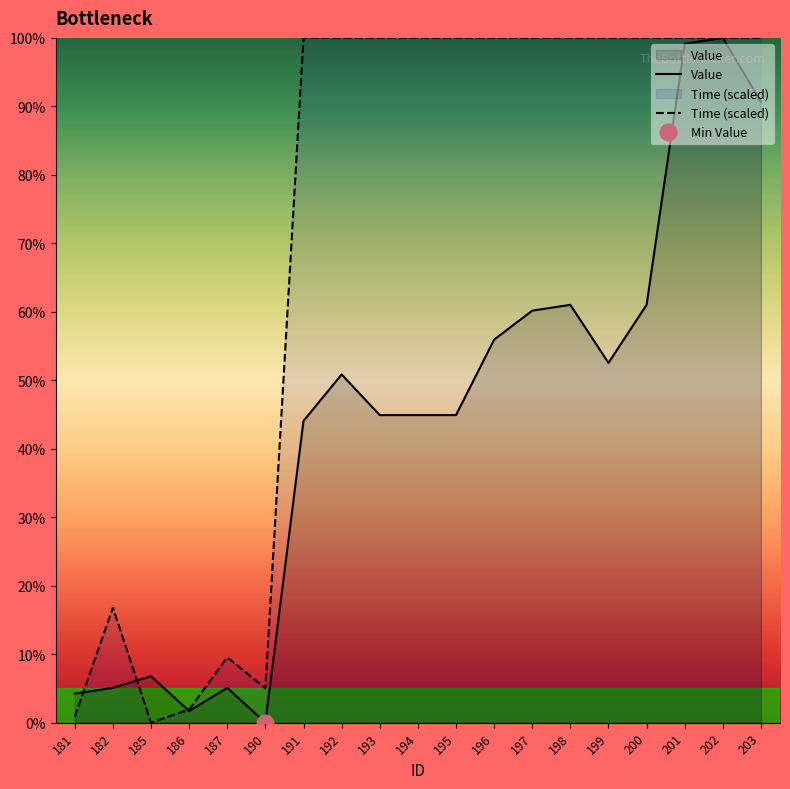

True or false: Value and Time_scaled cross at least once.

True